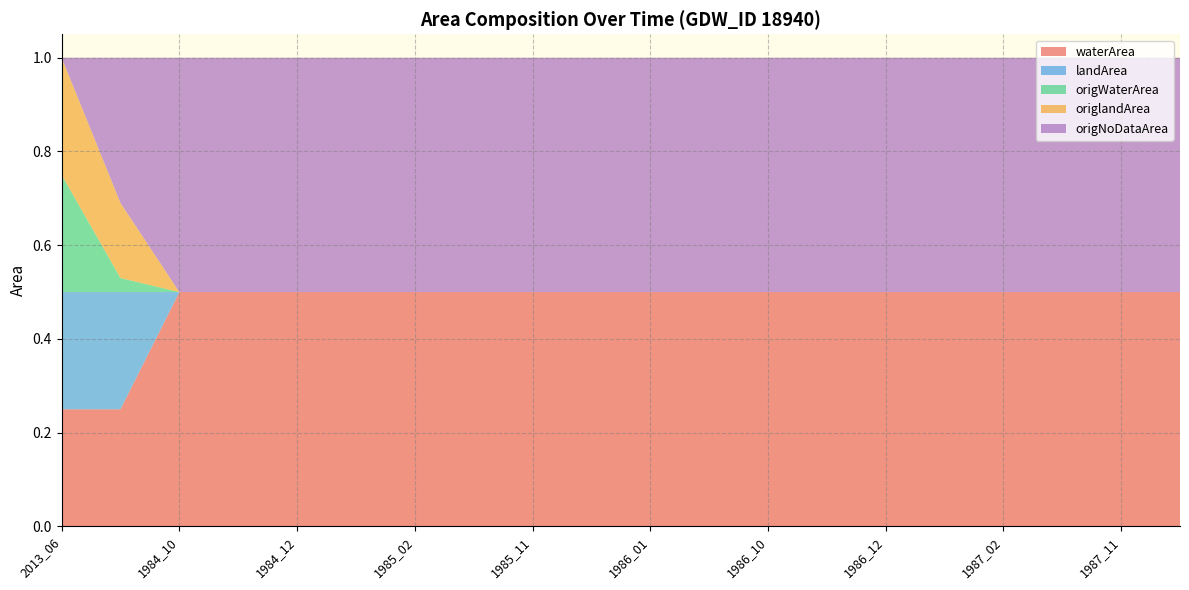

Reading left to right, list all the values displayed in this chart.

waterArea: 0.2	0.2	0.5	0.5	0.5	0.5	0.5	0.5	0.5	0.5	0.5	0.5	0.5	0.5	0.5	0.5	0.5	0.5	0.5	0.5
landArea: 0.2	0.2	0.0	0.0	0.0	0.0	0.0	0.0	0.0	0.0	0.0	0.0	0.0	0.0	0.0	0.0	0.0	0.0	0.0	0.0
origWaterArea: 0.2	0.0	0.0	0.0	0.0	0.0	0.0	0.0	0.0	0.0	0.0	0.0	0.0	0.0	0.0	0.0	0.0	0.0	0.0	0.0
origlandArea: 0.2	0.2	0.0	0.0	0.0	0.0	0.0	0.0	0.0	0.0	0.0	0.0	0.0	0.0	0.0	0.0	0.0	0.0	0.0	0.0
origNoDataArea: 0.0	0.3	0.5	0.5	0.5	0.5	0.5	0.5	0.5	0.5	0.5	0.5	0.5	0.5	0.5	0.5	0.5	0.5	0.5	0.5